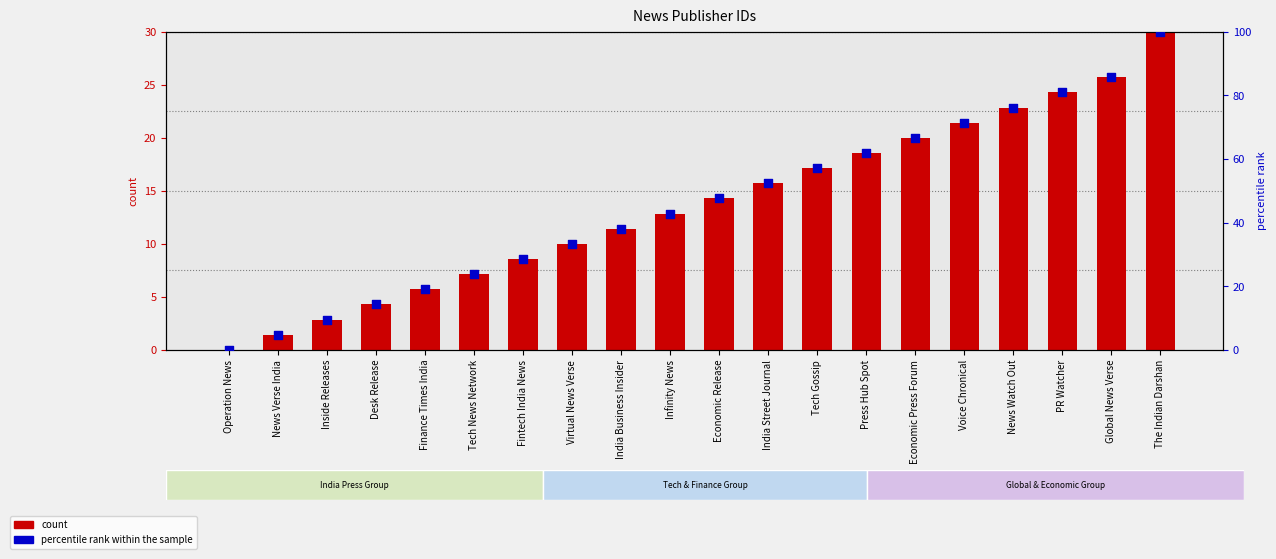

Which series has the widest spread of Y values?

percentile rank within the sample